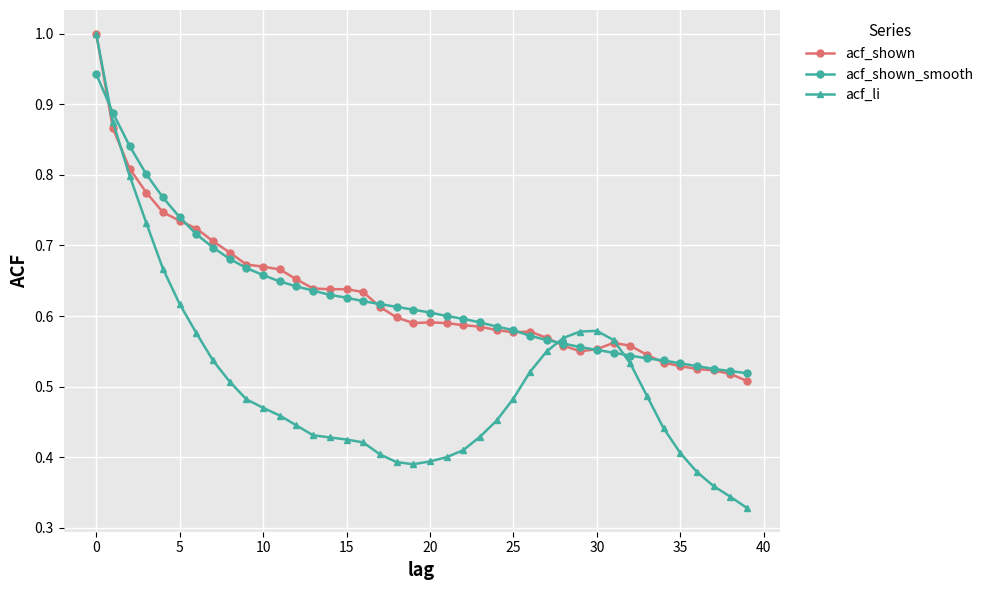

True or false: acf_shown has more than 1 interior local peaks.

True